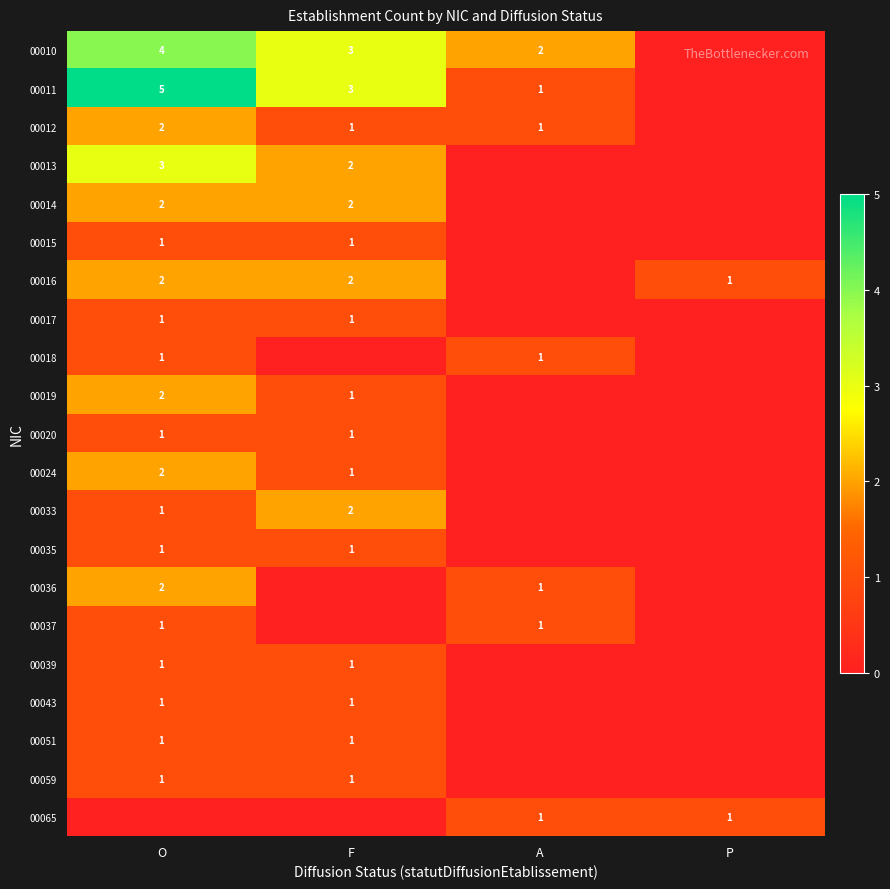

At how many categories does at least one series exceed 2?

2